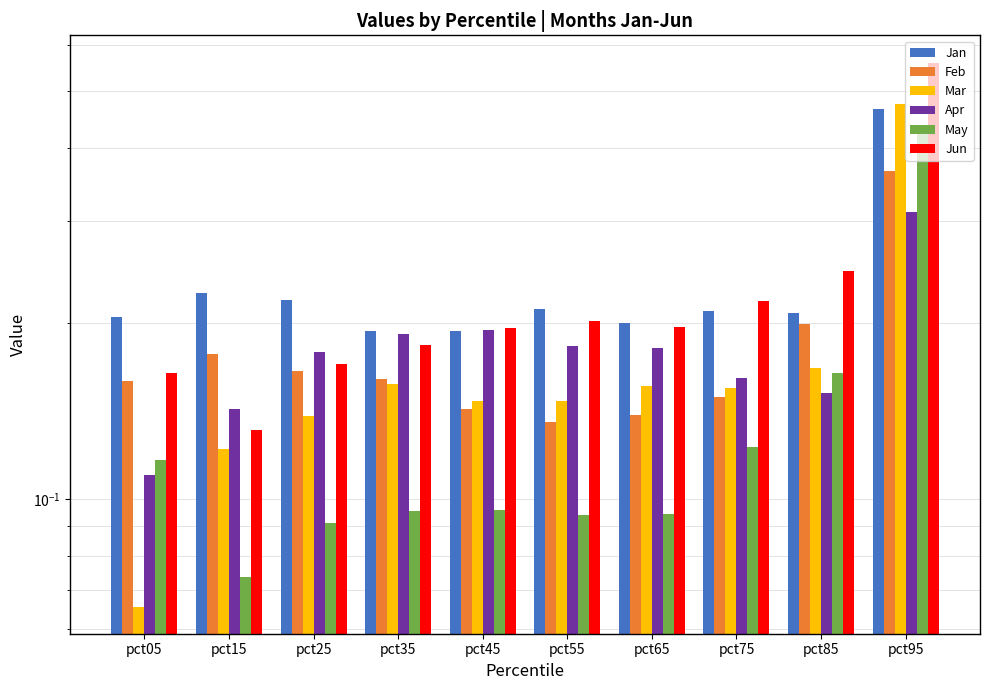

What is the total value across all series at pct05?

0.8